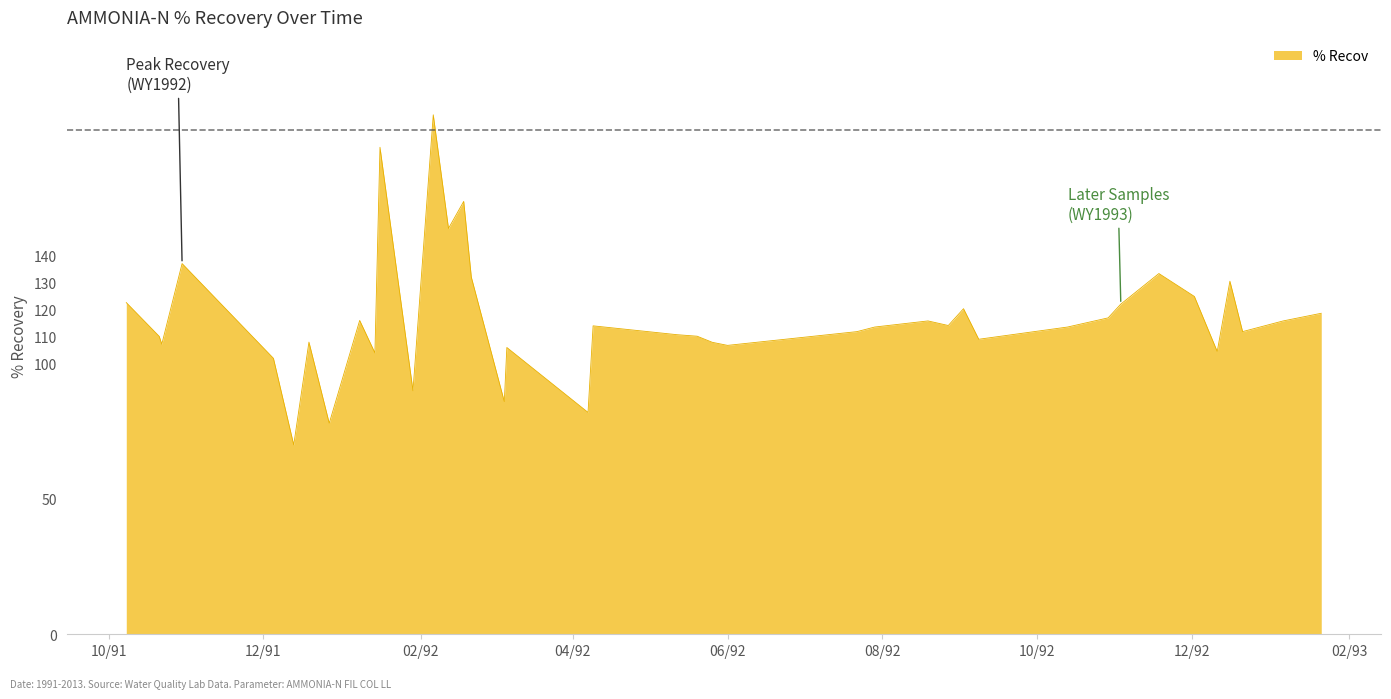

How many distinct data groups are displayed?

1